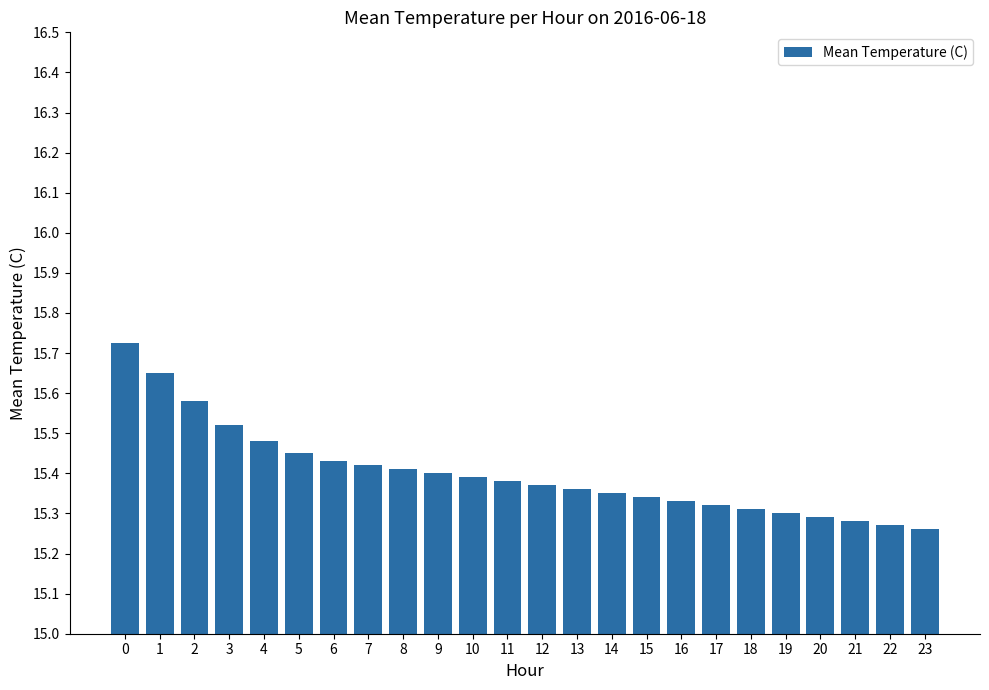

The value at 14 is 10.6. True or false?

False